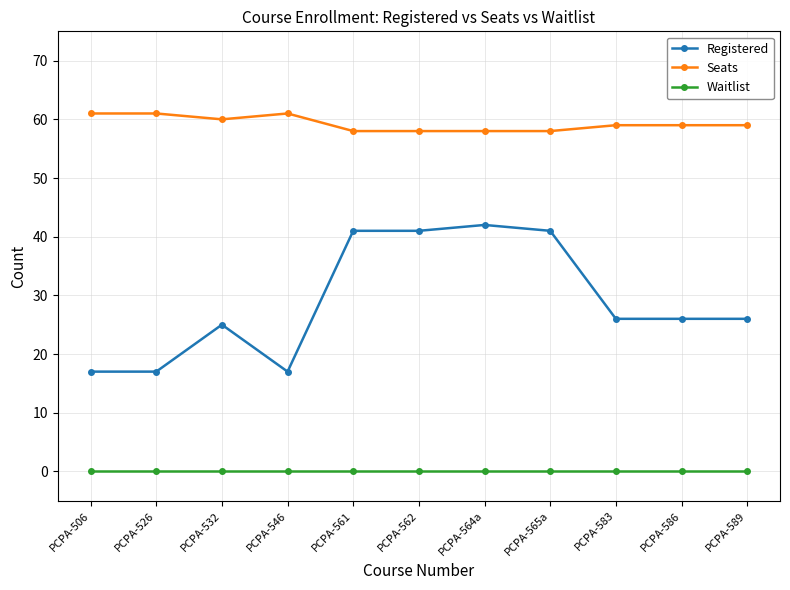

True or false: Waitlist and Seats cross at least once.

False